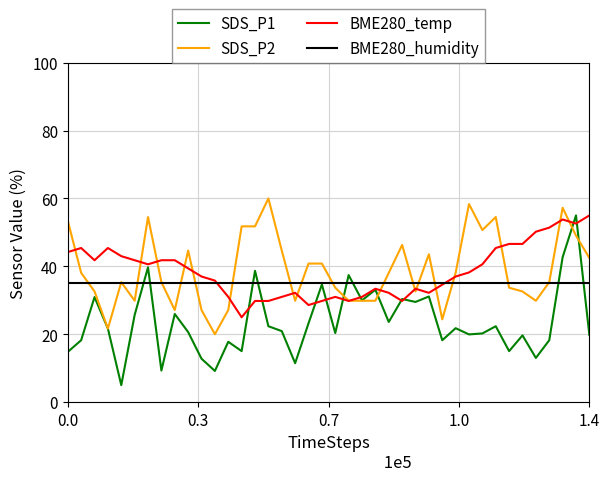

Which series has the widest spread of values?

SDS_P1